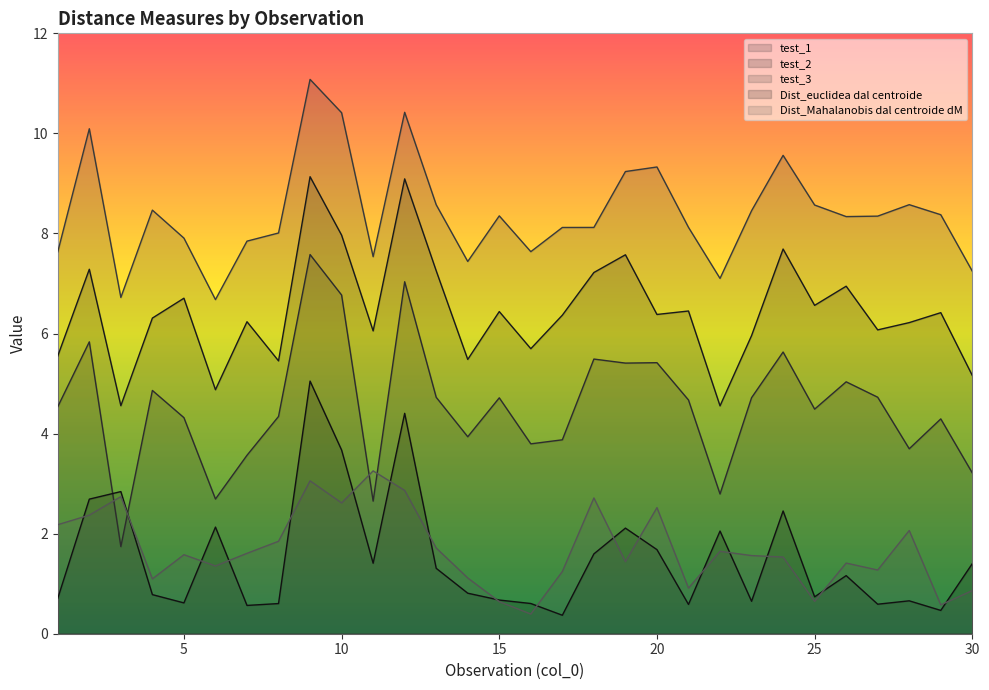

Does the chart have visible grid lines?

No